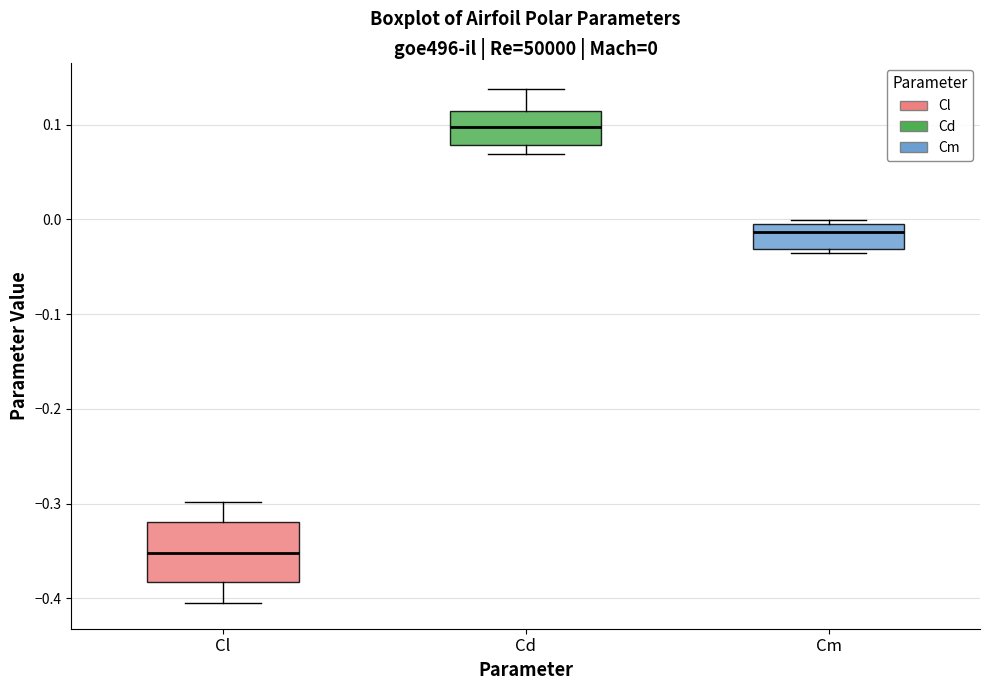

Which box's median line is the lowest?

Cl